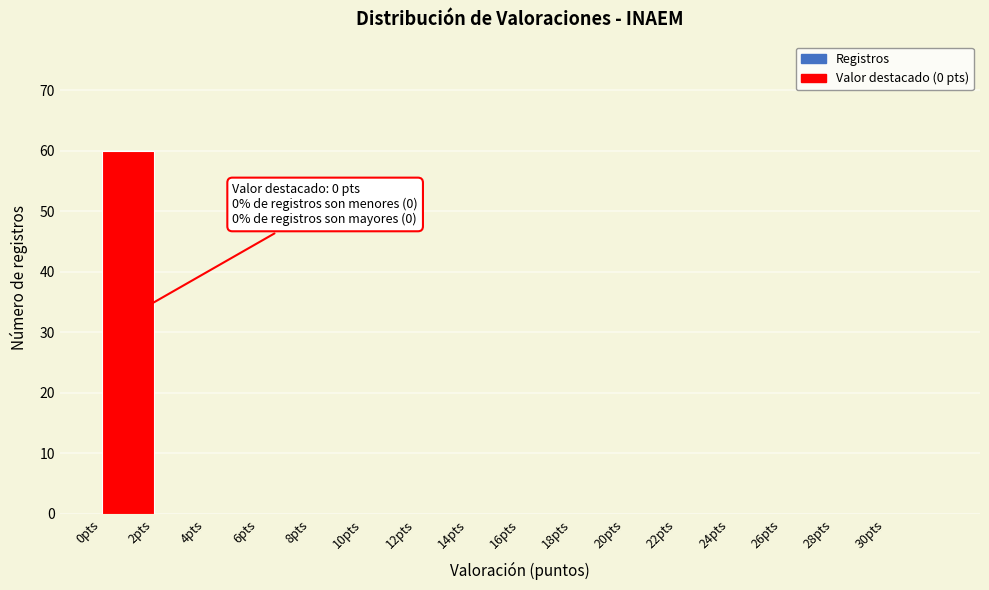

Over which range of the x-axis is the bar tallest?

0 to 2